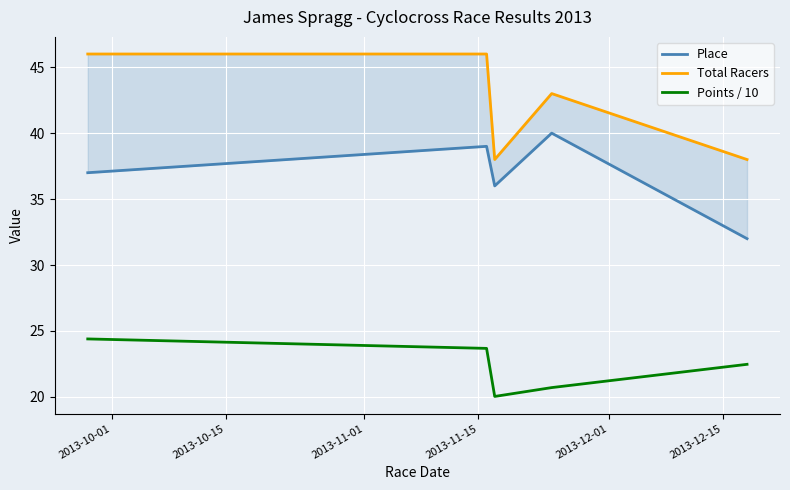

Rank the series by their average value, from lowest to highest.

Points / 10, Place, Total Racers